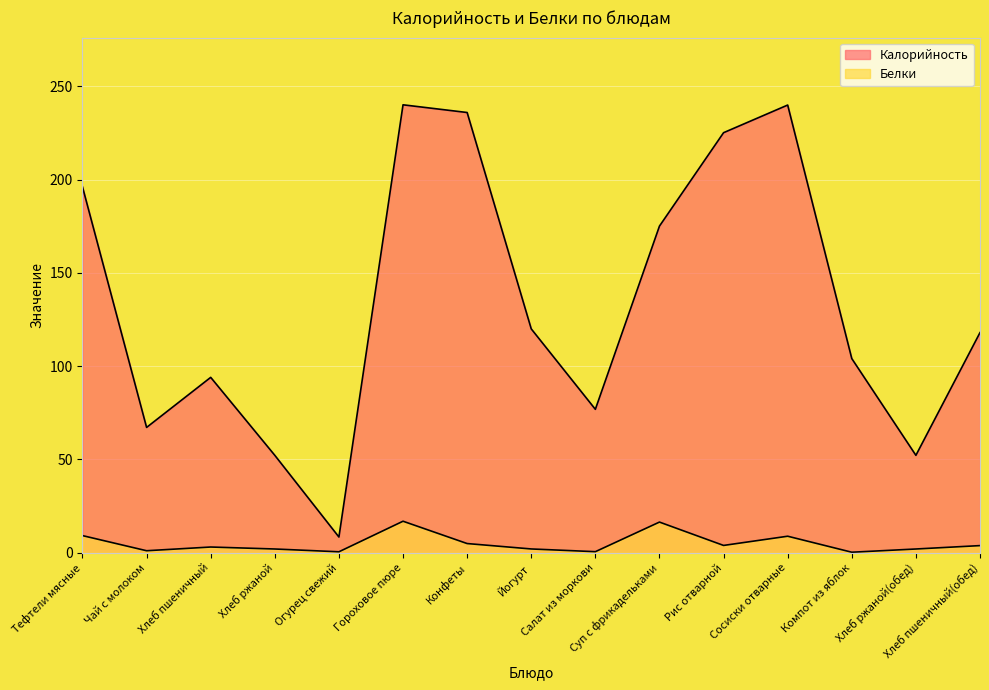

Reading left to right, list all the values displayed in this chart.

Калорийность: Тефтели мясные=196.1	Чай с молоком=67.2	Хлеб пшеничный=94.0	Хлеб ржаной=52.2	Огурец свежий=8.4	Гороховое пюре=240.1	Конфеты=236.0	Йогурт=120.0	Салат из моркови=76.9	Суп с фрикадельками=175.1	Рис отварной=225.2	Сосиски отварные=240.0	Компот из яблок=104.1	Хлеб ржаной(обед)=52.2	Хлеб пшеничный(обед)=118.0
Белки: Тефтели мясные=9.2	Чай с молоком=1.1	Хлеб пшеничный=3.0	Хлеб ржаной=2.0	Огурец свежий=0.5	Гороховое пюре=16.9	Конфеты=4.9	Йогурт=2.0	Салат из моркови=0.5	Суп с фрикадельками=16.4	Рис отварной=3.9	Сосиски отварные=8.8	Компот из яблок=0.2	Хлеб ржаной(обед)=2.0	Хлеб пшеничный(обед)=3.8